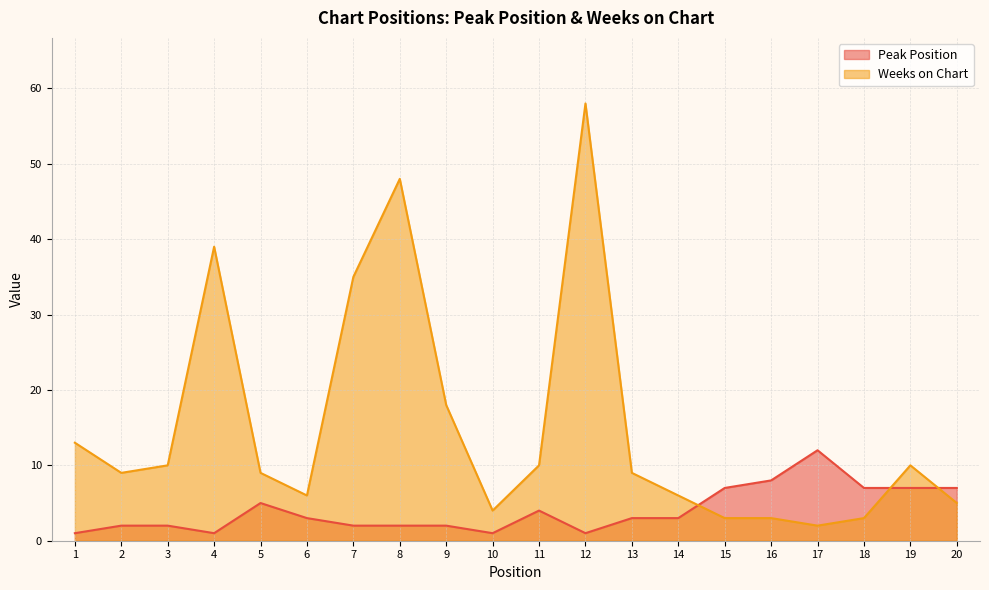

How many data points in Peak Position are above 3?

8